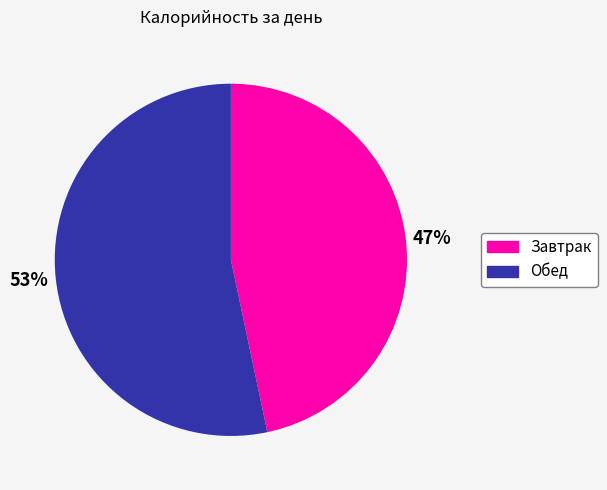

To the nearest percent, what portion does Обед represent?

53%